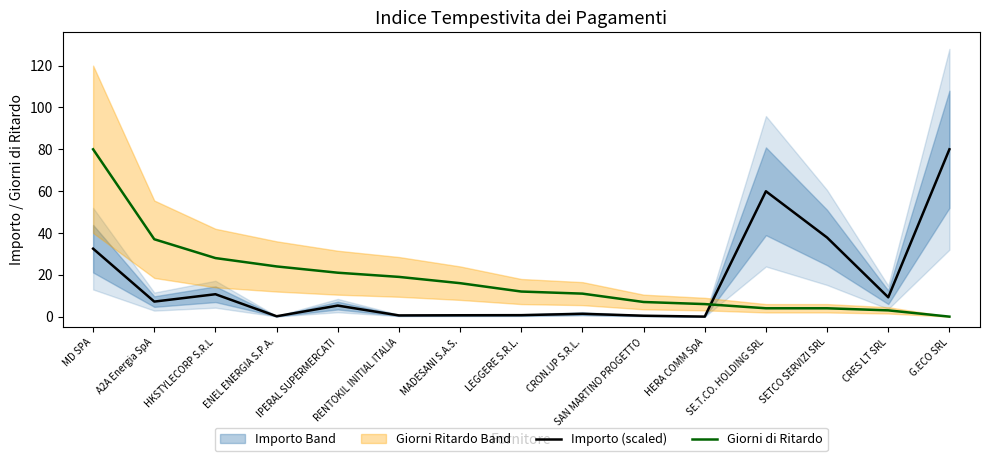

At how many categories does at least one series exceed 70?

2